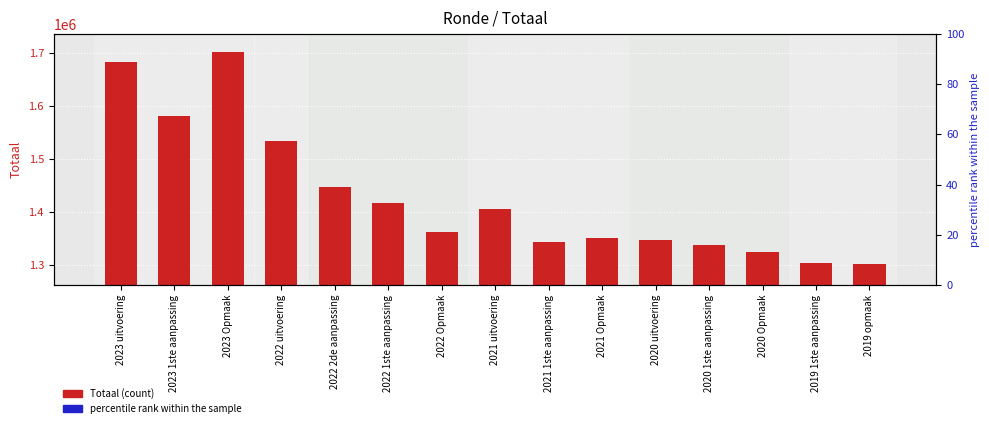

What is the change in value from 2020 uitvoering to 2019 opmaak?

-44881